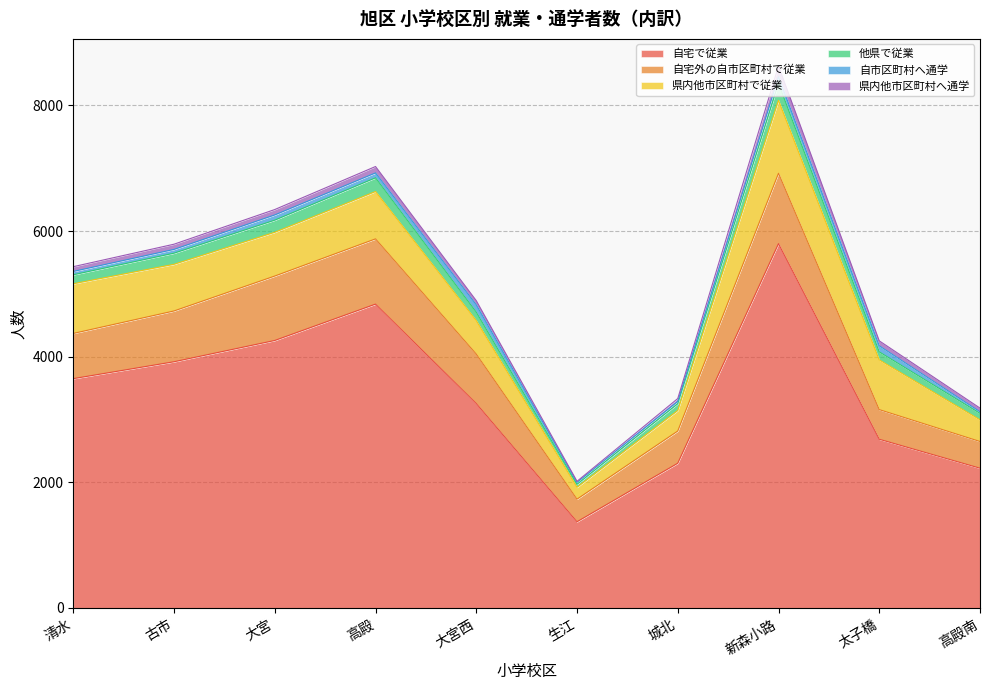

What is the difference between the 他県で従業 values at 太子橋 and 新森小路?

145